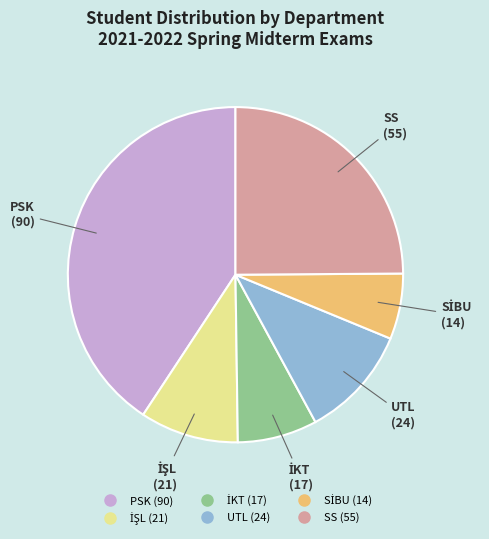

Does any single category account for the majority?

No